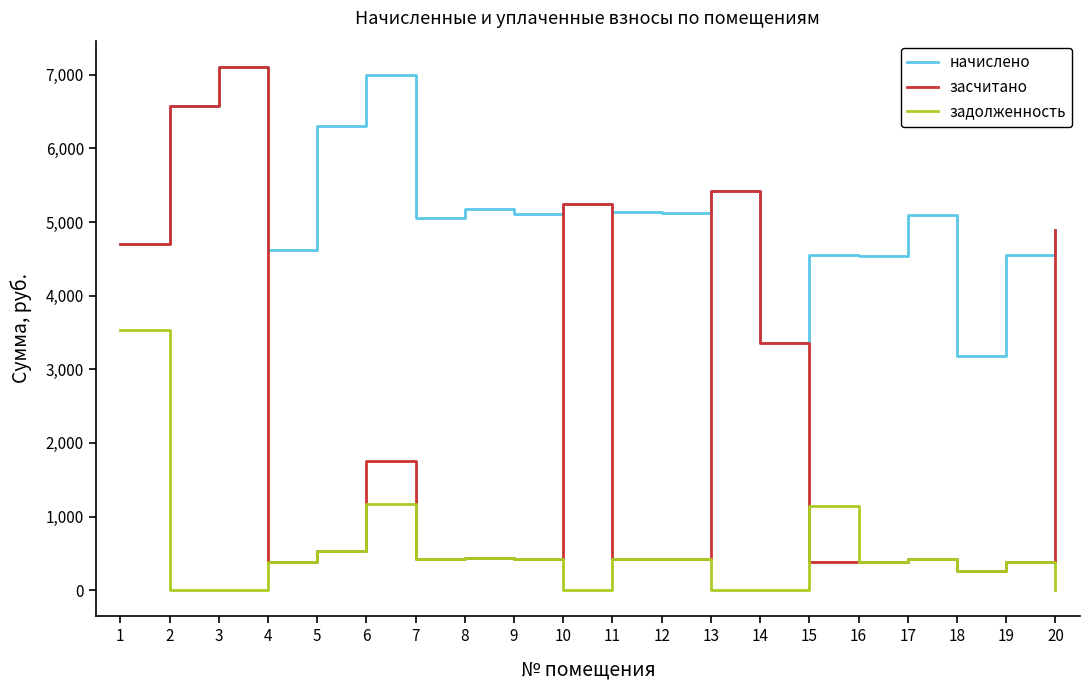

At which category is the sum across all series the highest?

3